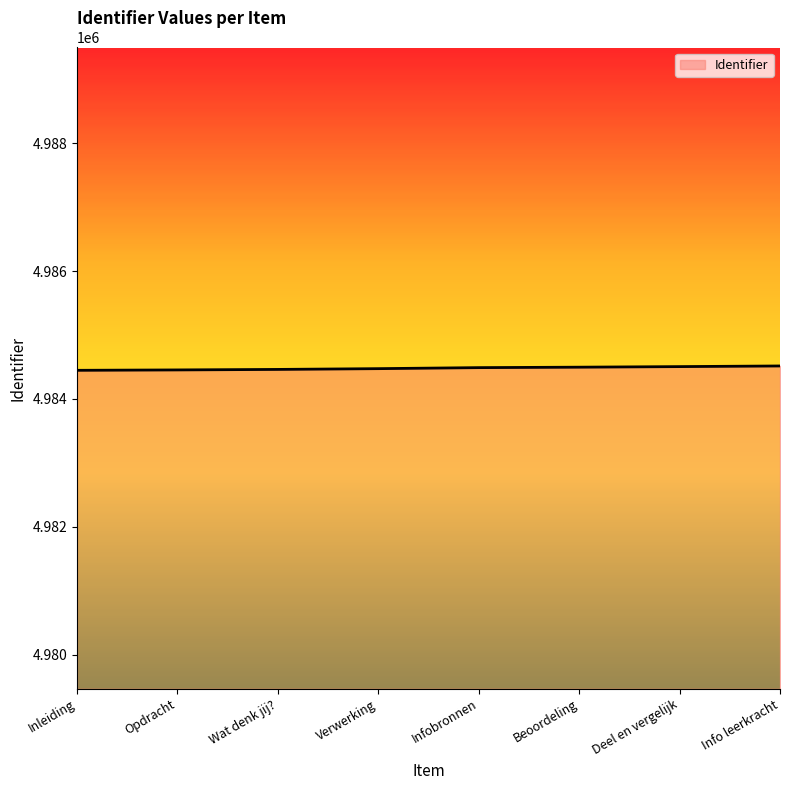

What is the difference between the maximum and minimum values?

68